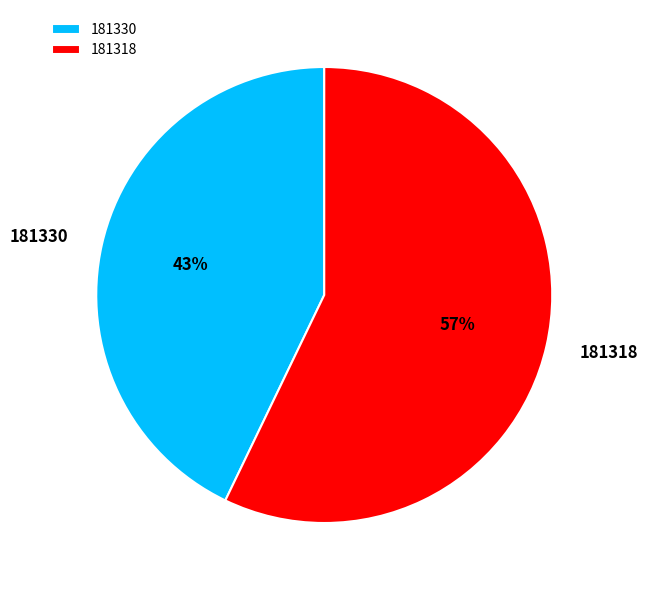

Does 181318 represent more than half of the total?

Yes